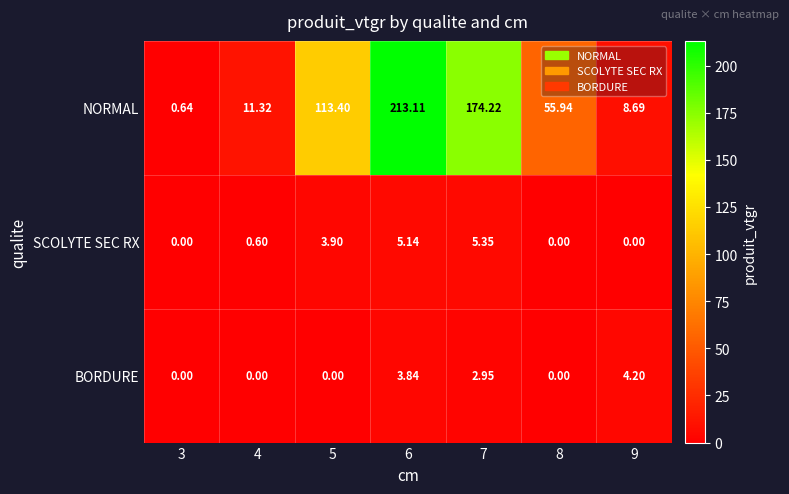

Which series has the largest total across all categories?

NORMAL